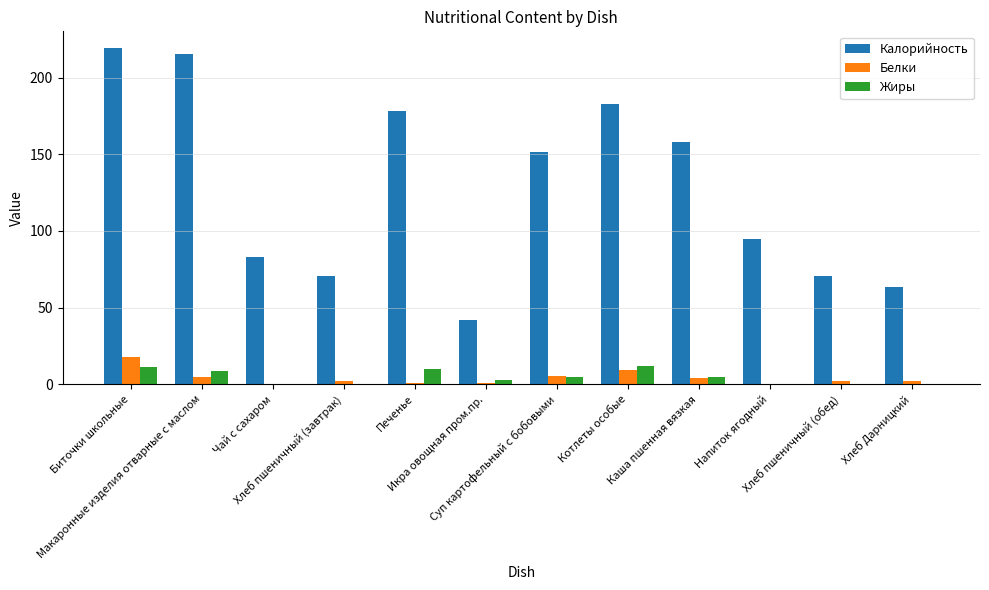

What is the highest value of the Калорийность series?

219.1